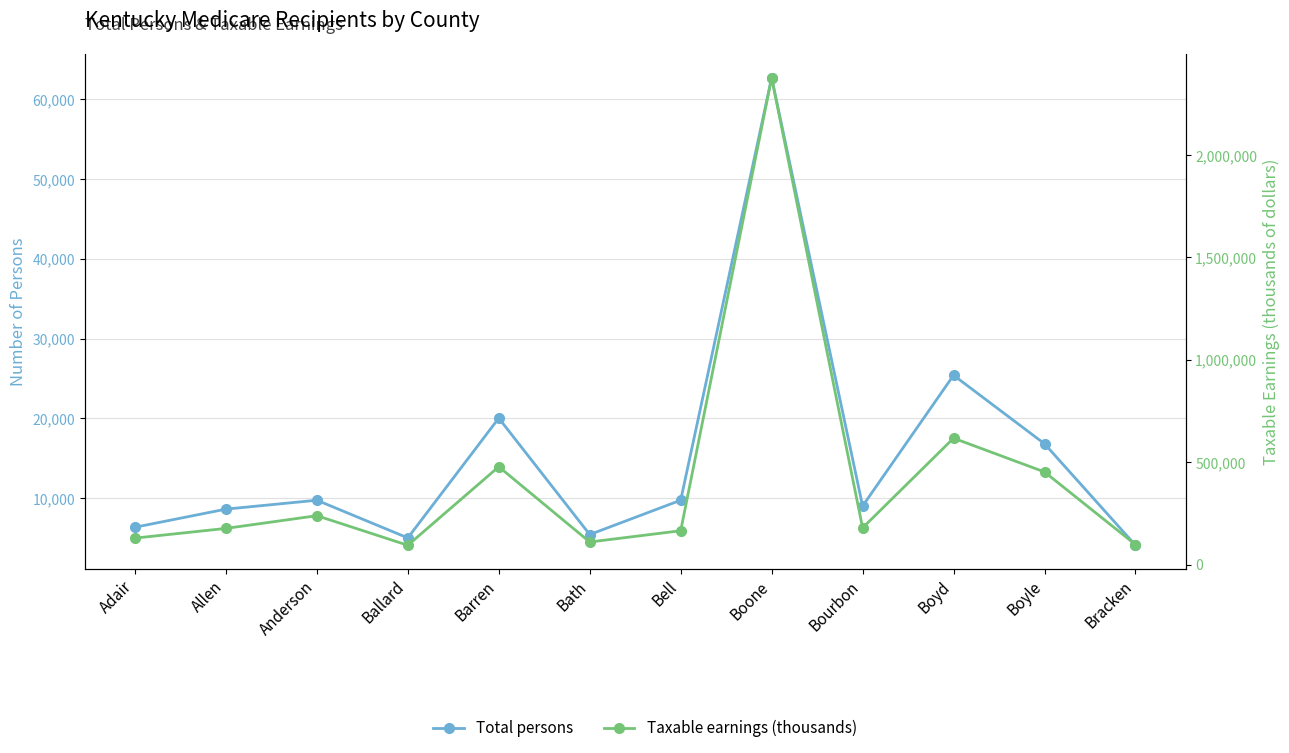

True or false: Taxable earnings (thousands) and Total persons cross at least once.

False